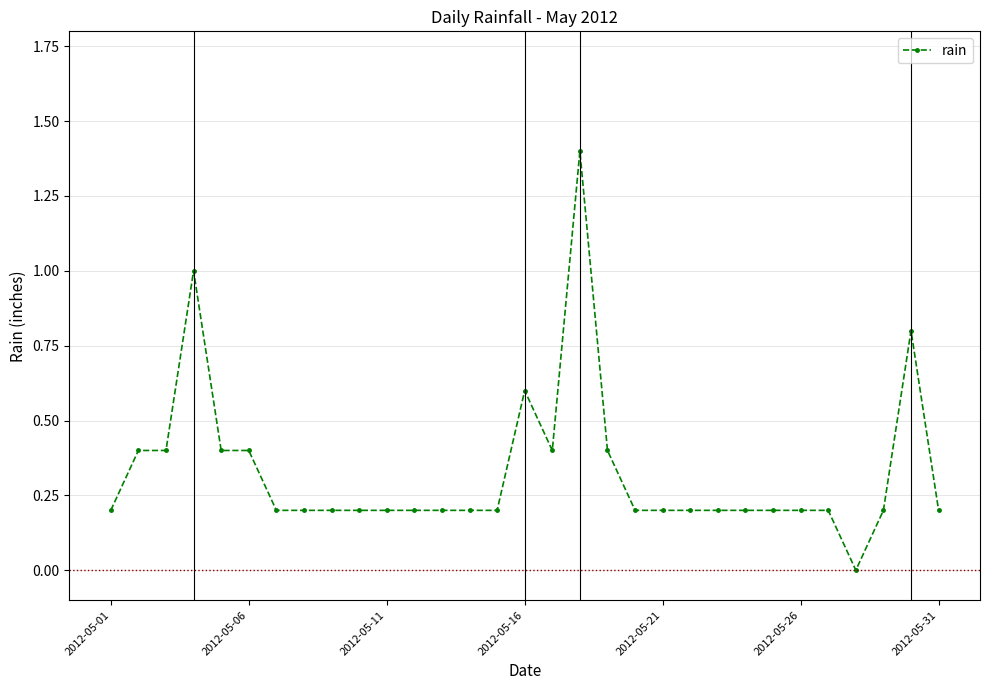

What is the value of the 12th point from the left?

0.2